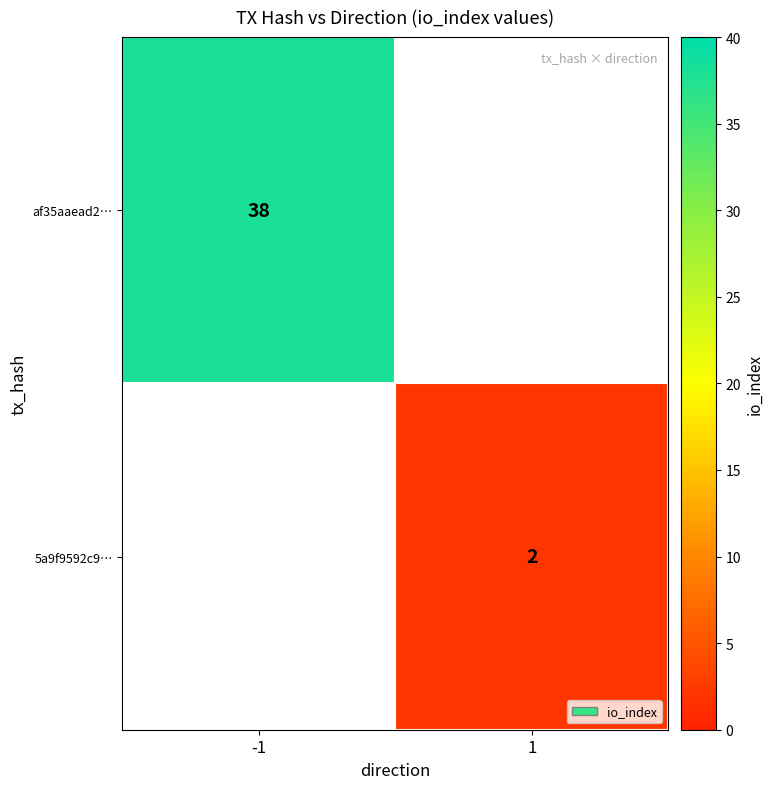

Is it true that af35aaead2… equals 66 at -1?

False